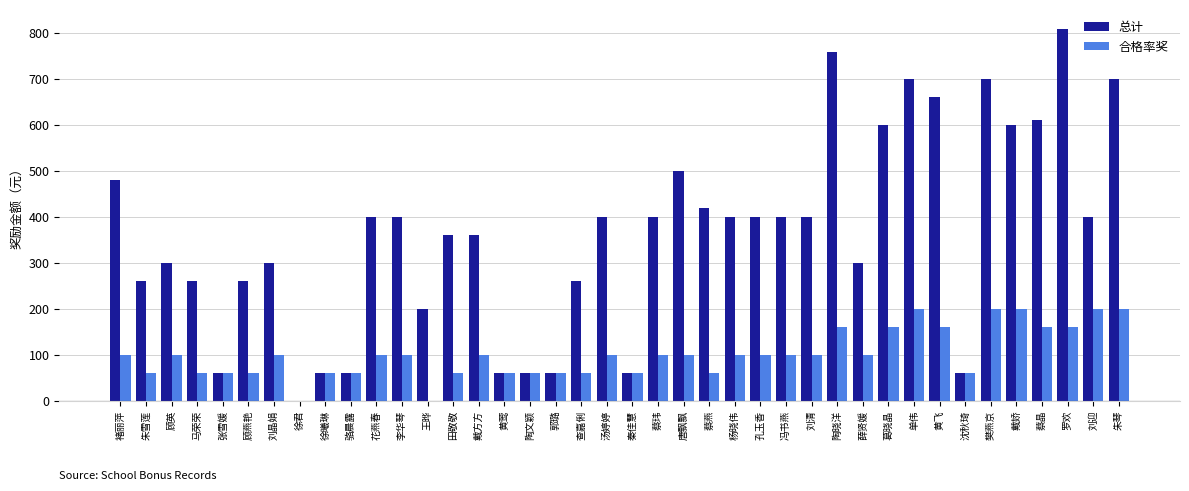

How many positive values does the 总计 series have?

39